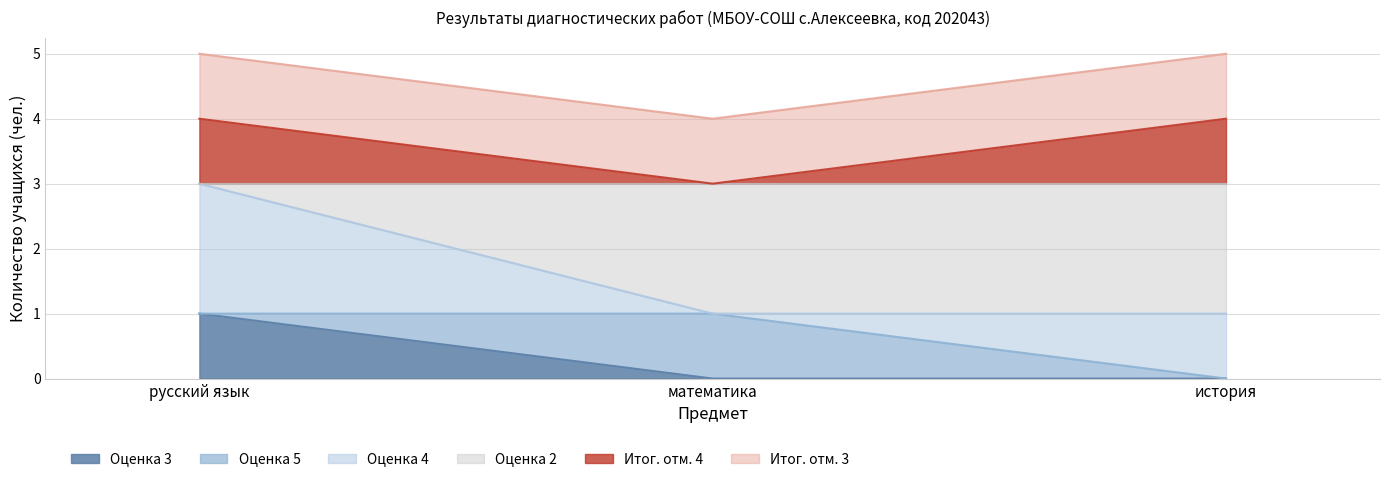

What is the difference between the Оценка 3 values at русский язык and математика?

1